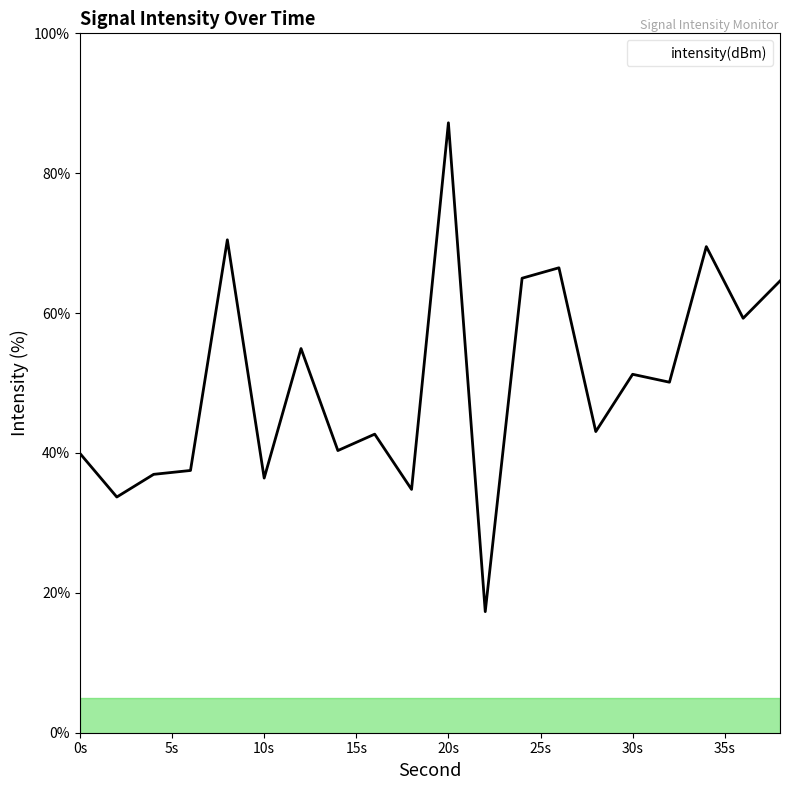

What is the greatest value displayed?

87.2